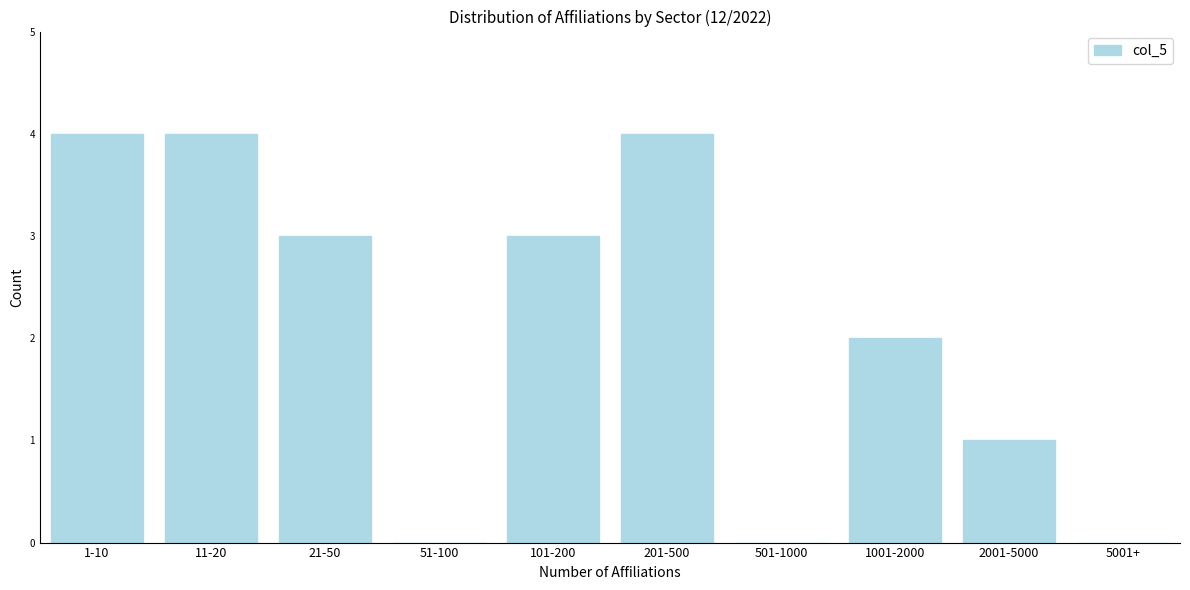

Reading left to right, transcribe all the data shown in this chart.

1-10=4	11-20=4	21-50=3	51-100=0	101-200=3	201-500=4	501-1000=0	1001-2000=2	2001-5000=1	5001+=0